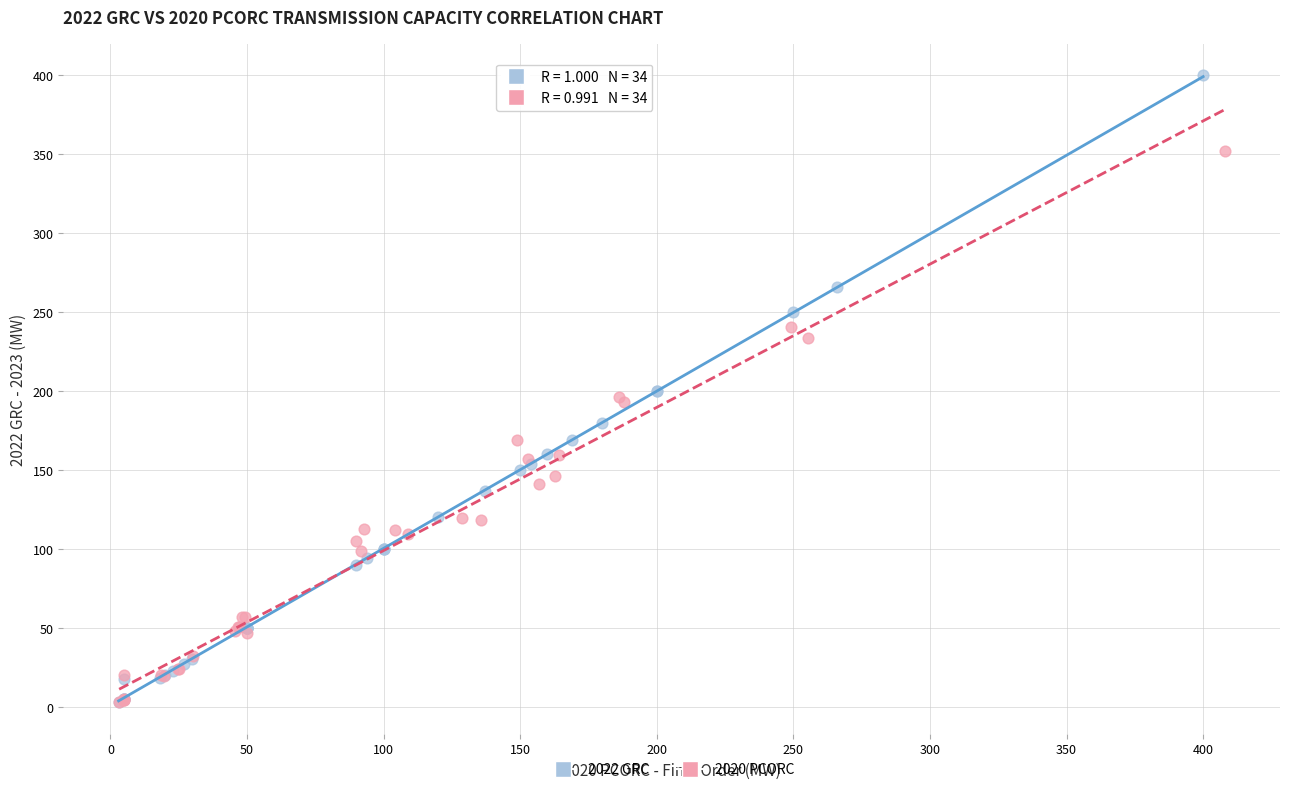

Which series contains the highest Y value?

2022 GRC